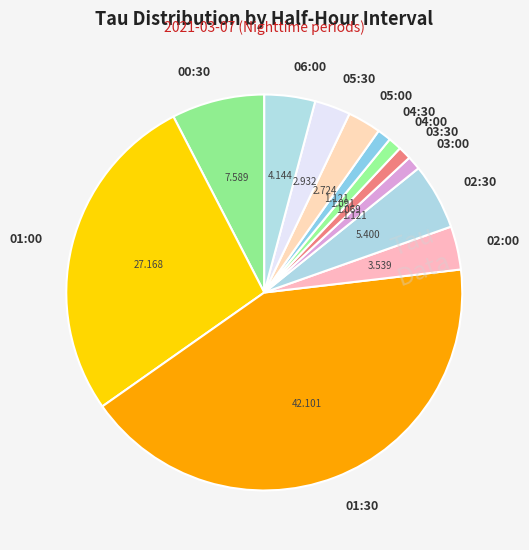

Is there a majority slice in this chart?

No